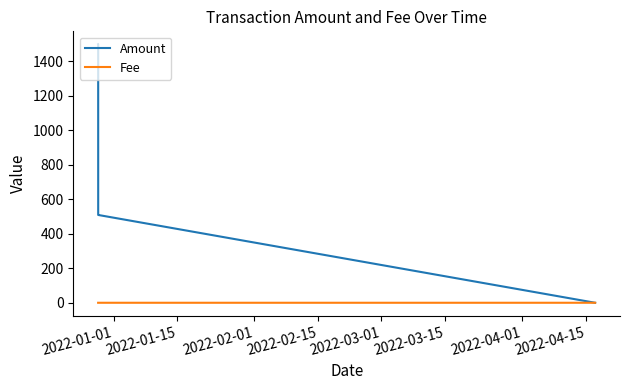

Which series has the largest range (max minus min)?

Amount